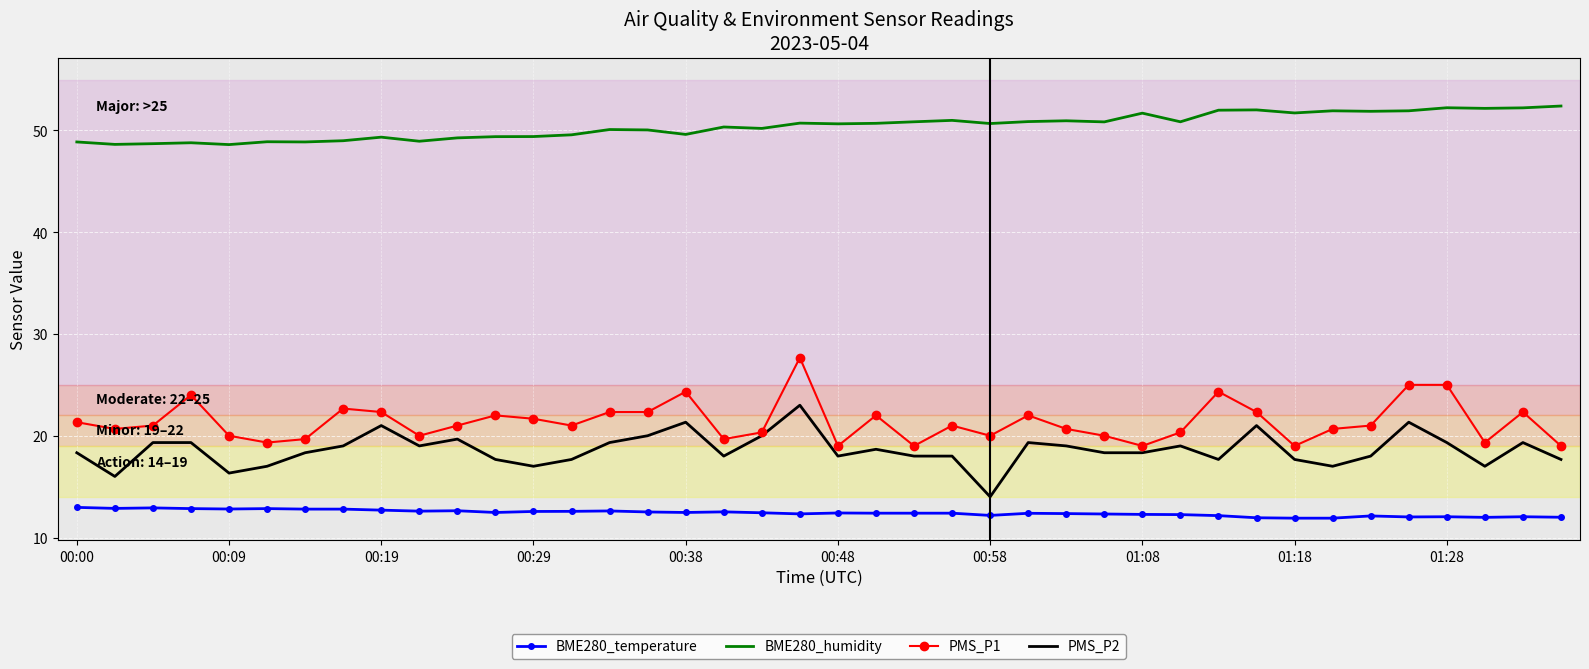

Which series has the largest total across all categories?

BME280_humidity